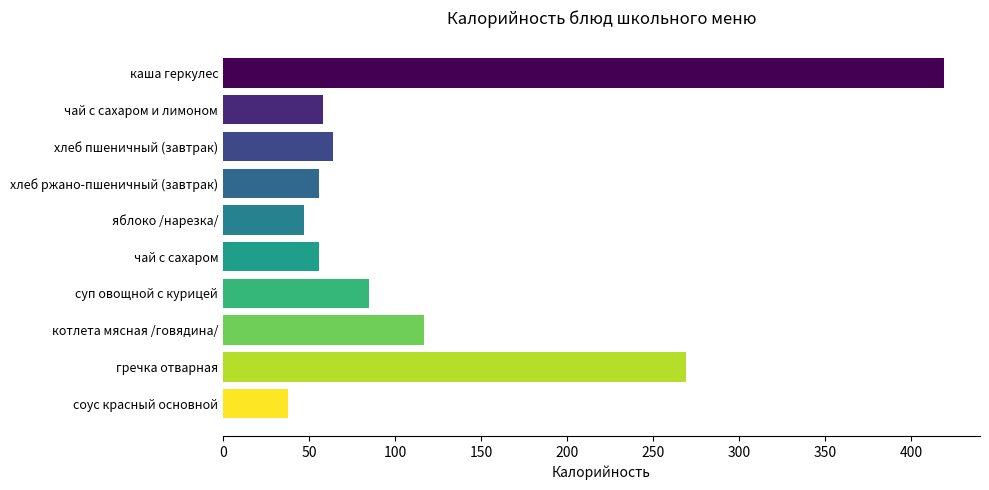

Reading bottom to top, what are all the values shown in this chart?

соус красный основной=38	гречка отварная=269	котлета мясная /говядина/=117	суп овощной с курицей=85	чай с сахаром=56	яблоко /нарезка/=47	хлеб ржано-пшеничный (завтрак)=56	хлеб пшеничный (завтрак)=64	чай с сахаром и лимоном=58	каша геркулес=419